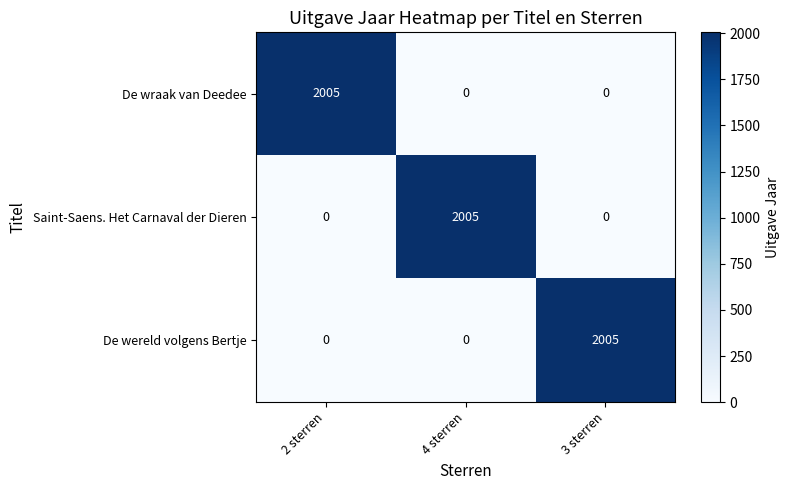

What is the difference between the highest and lowest values at 2 sterren?

2005